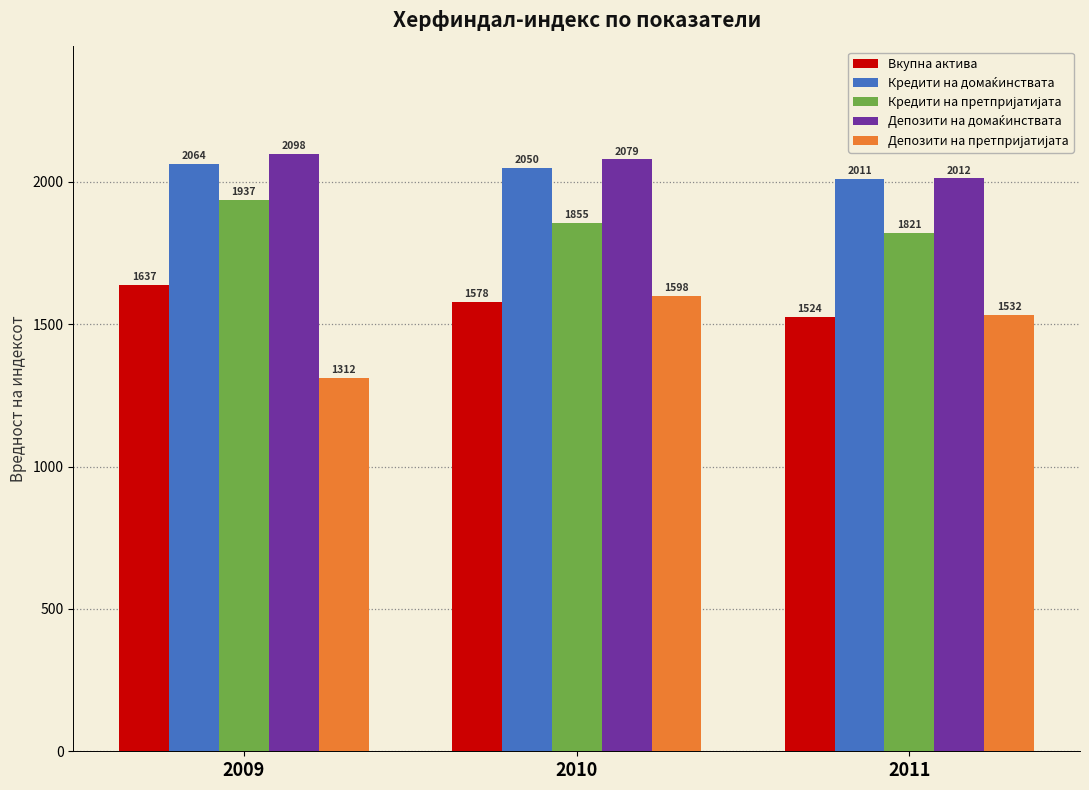

What is the minimum value shown in the chart?

1312.0